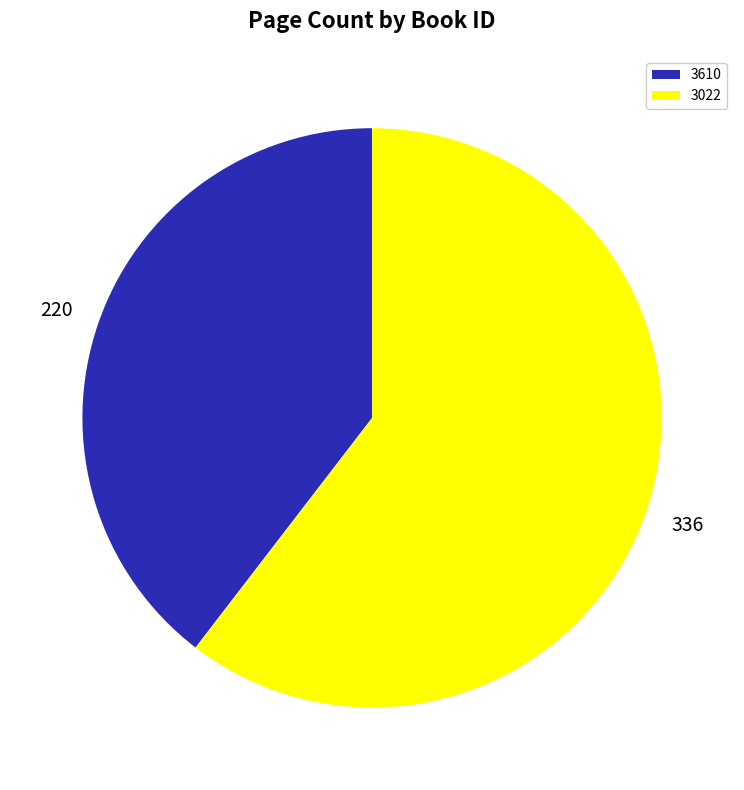

The 3610 slice represents 28% of the pie. True or false?

False